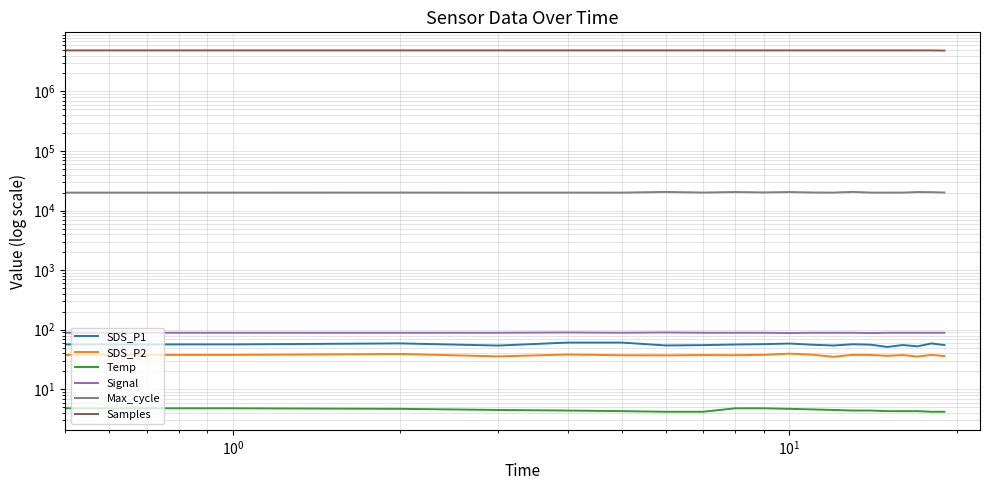

How many data points does each series have?

20